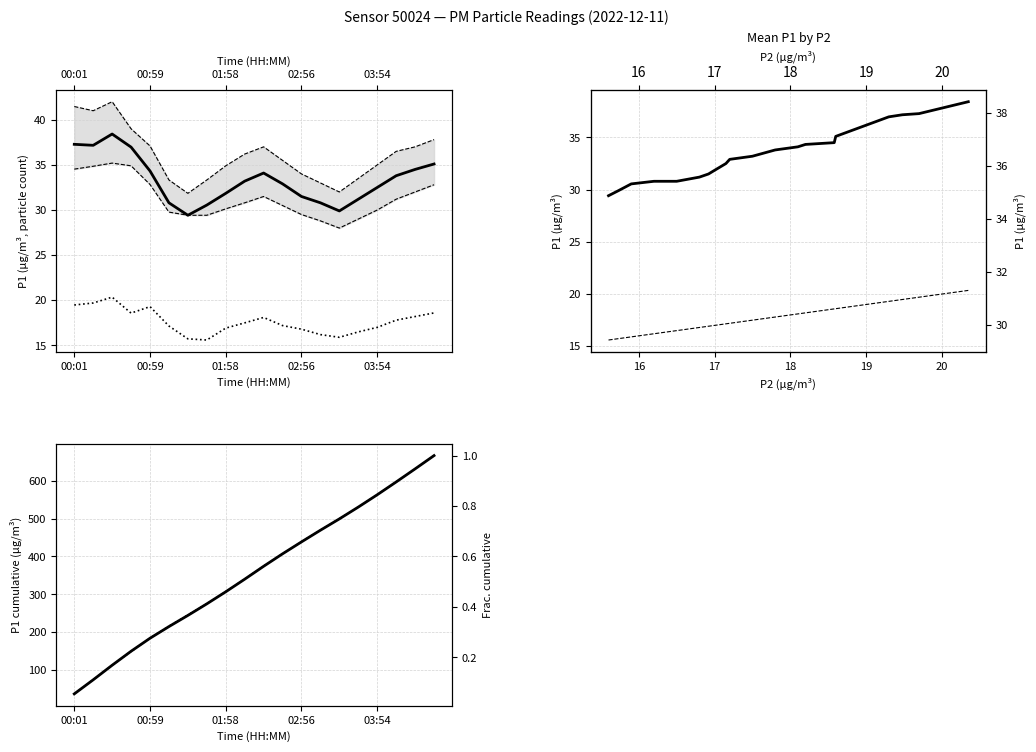

At how many categories does at least one series exceed 27?

20